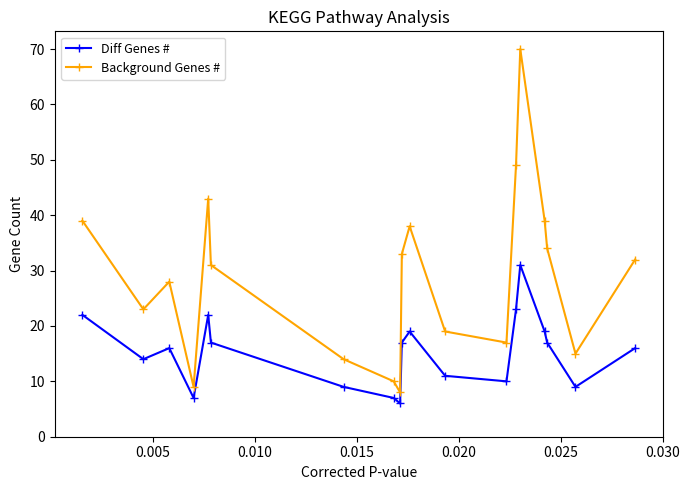

How many distinct data groups are displayed?

2